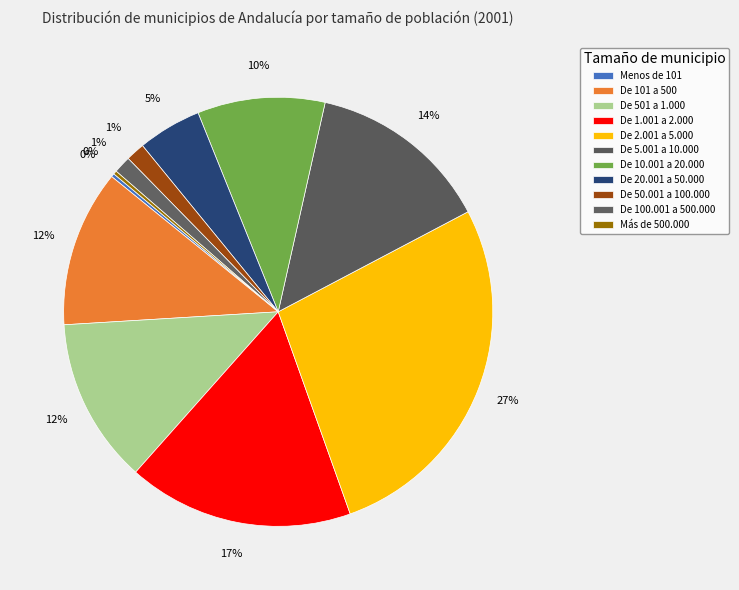

To the nearest percent, what is the combined percentage of De 50.001 a 100.000 and De 100.001 a 500.000?

3%